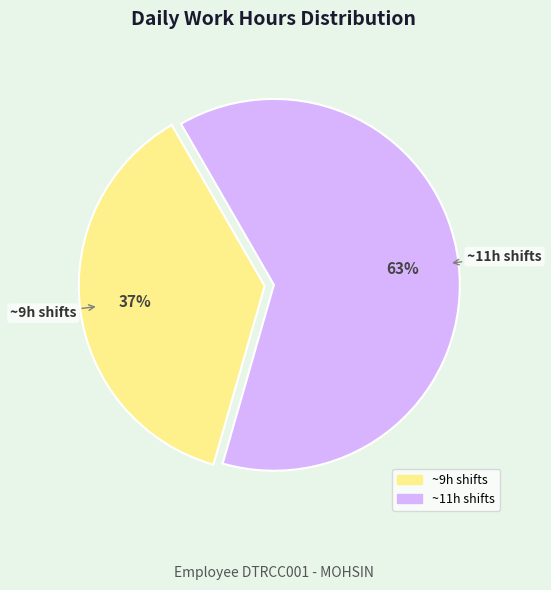

Is there a majority slice in this chart?

Yes